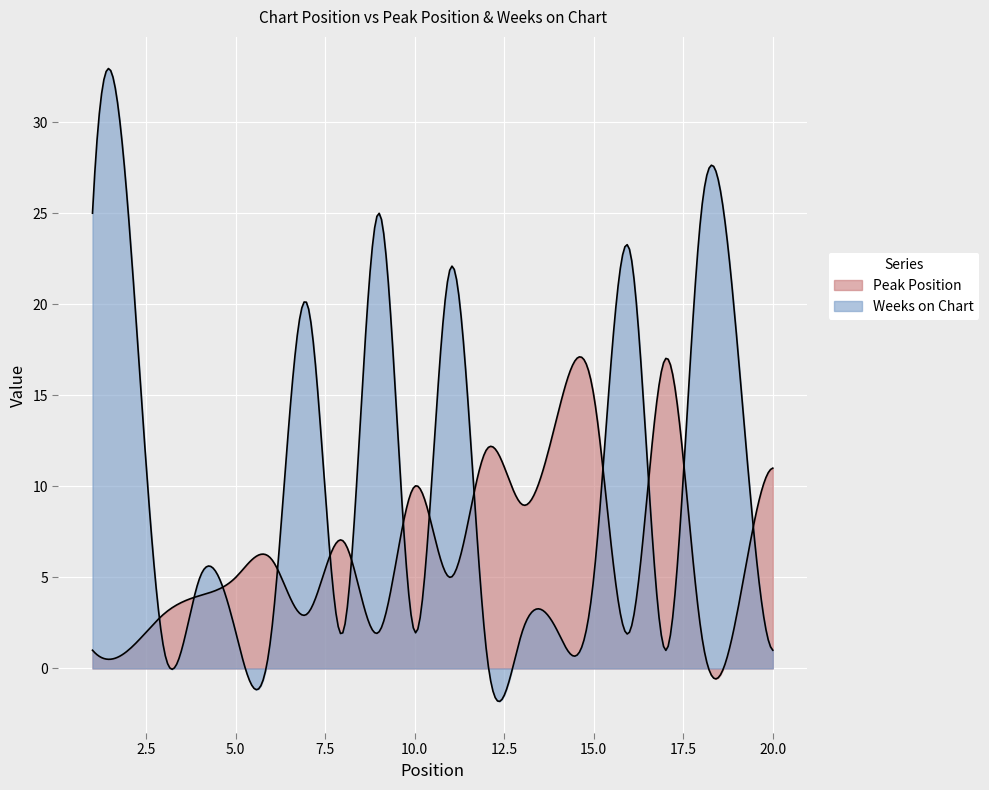

The value of Weeks on Chart at 4 is 5. True or false?

True